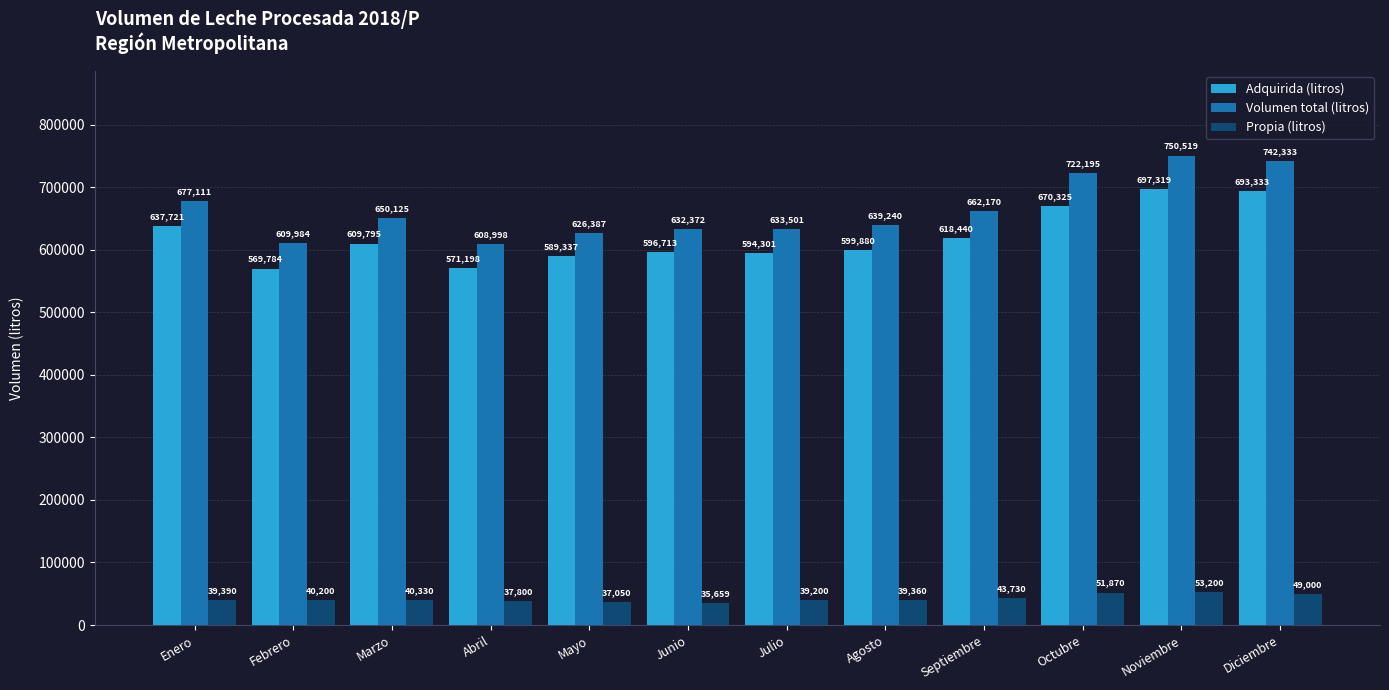

Rank the categories by Volumen total (litros) value from highest to lowest.

Noviembre, Diciembre, Octubre, Enero, Septiembre, Marzo, Agosto, Julio, Junio, Mayo, Febrero, Abril